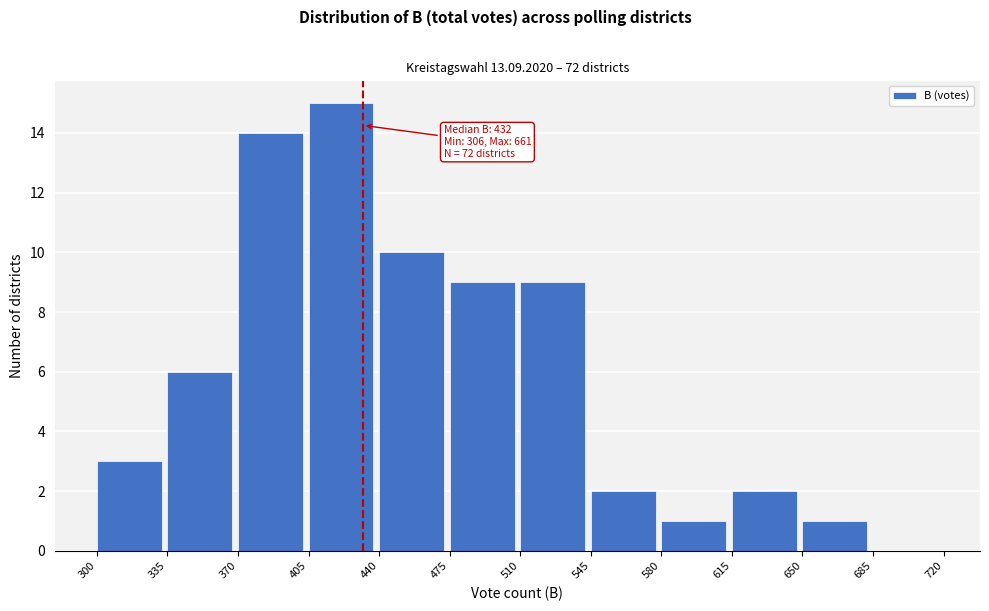

Which range on the x-axis has the tallest bar?

405 to 440